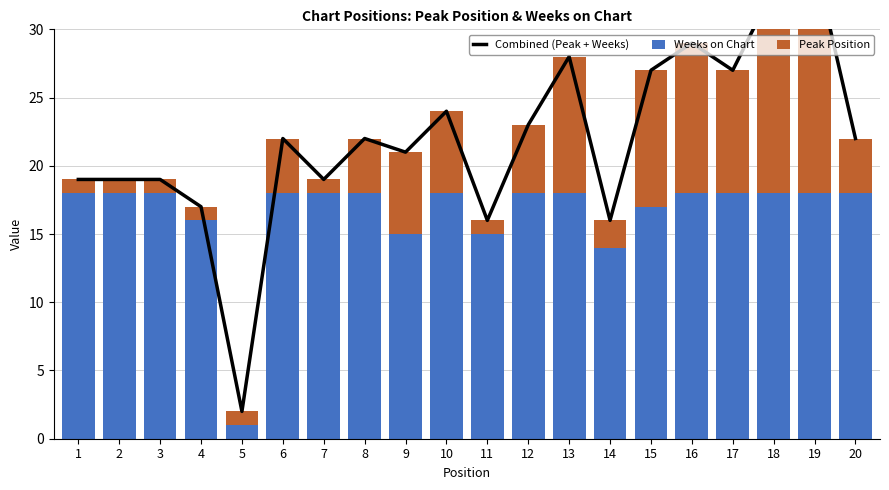

Is it true that Weeks on Chart equals 26 at 12?

False